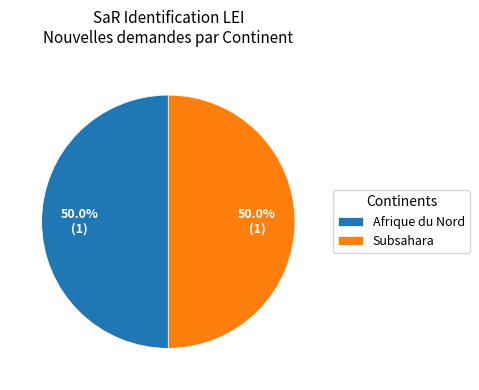

How many segments does this pie chart have?

2